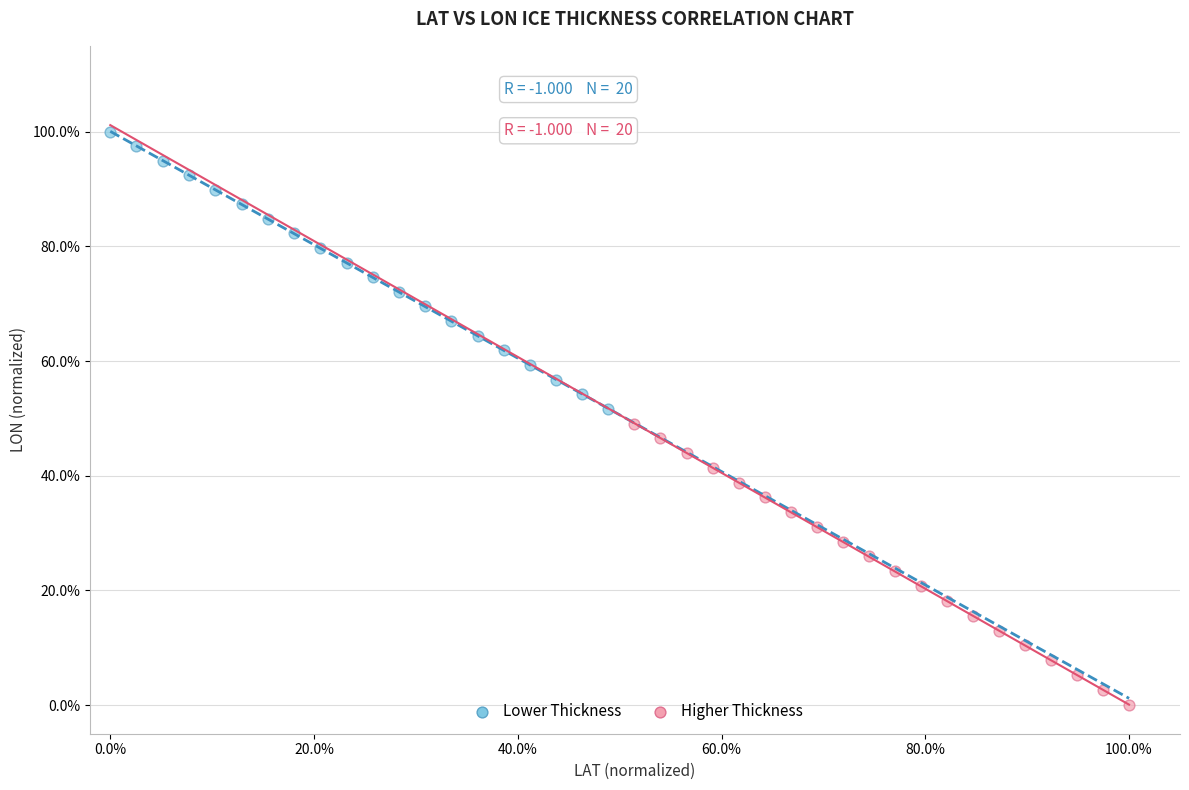

What are all the series names shown in the legend?

Lower Thickness, Higher Thickness